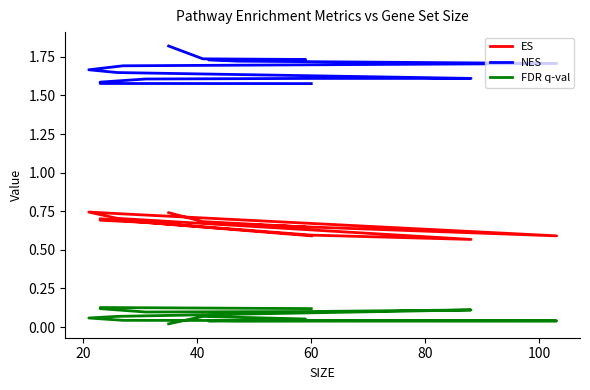

Is it true that FDR q-val equals 0.0 at 100?

True